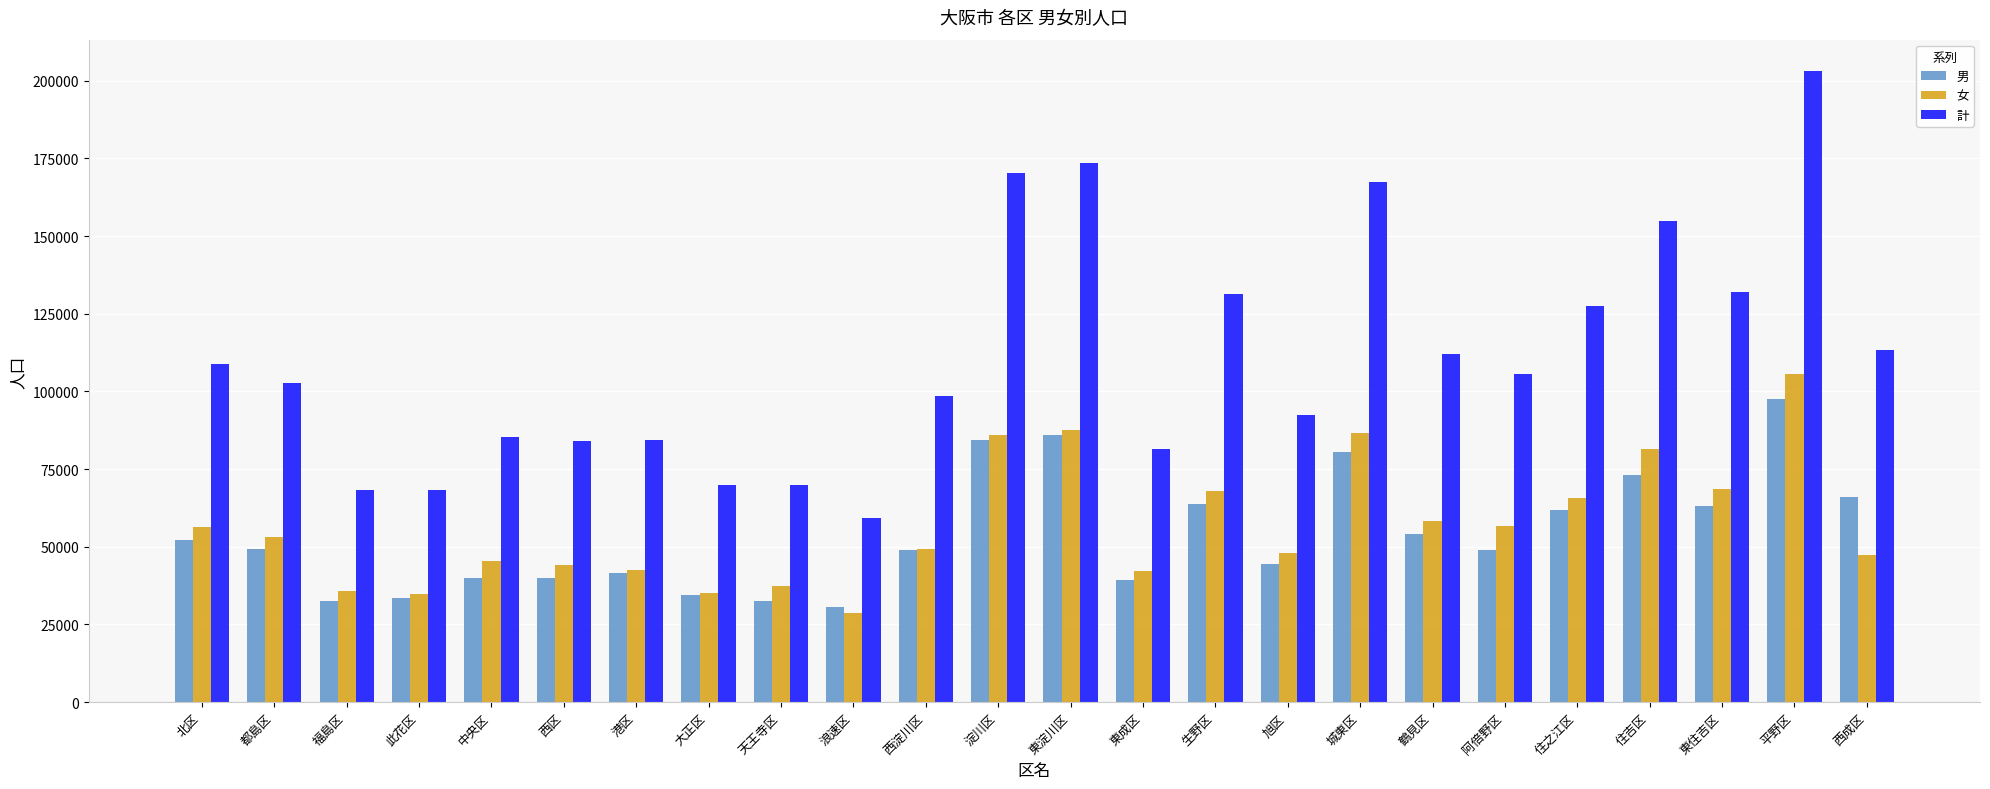

Which series has the largest range (max minus min)?

計